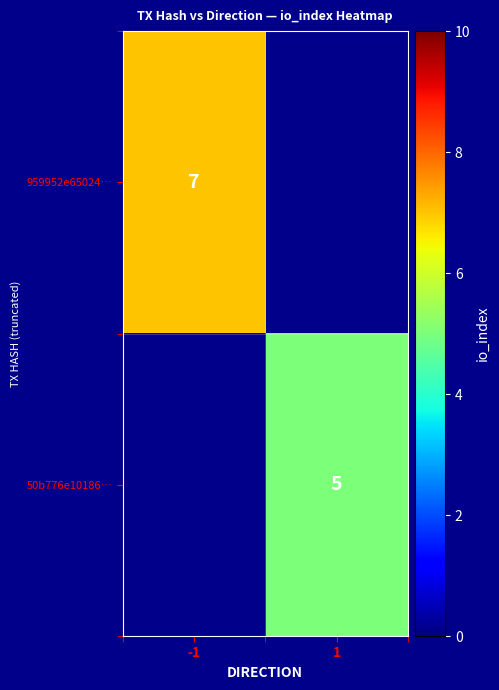

The 50b776e10186… series shows 5 at 1. True or false?

True